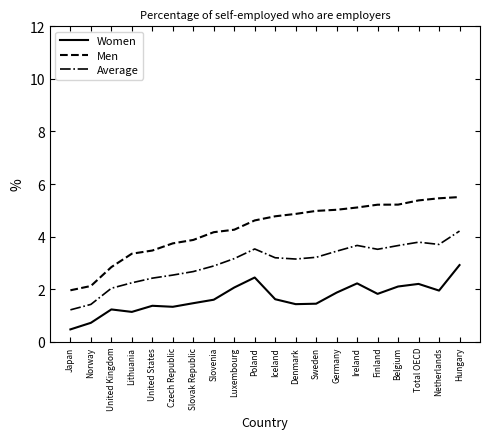

At how many categories does at least one series exceed 1?

20